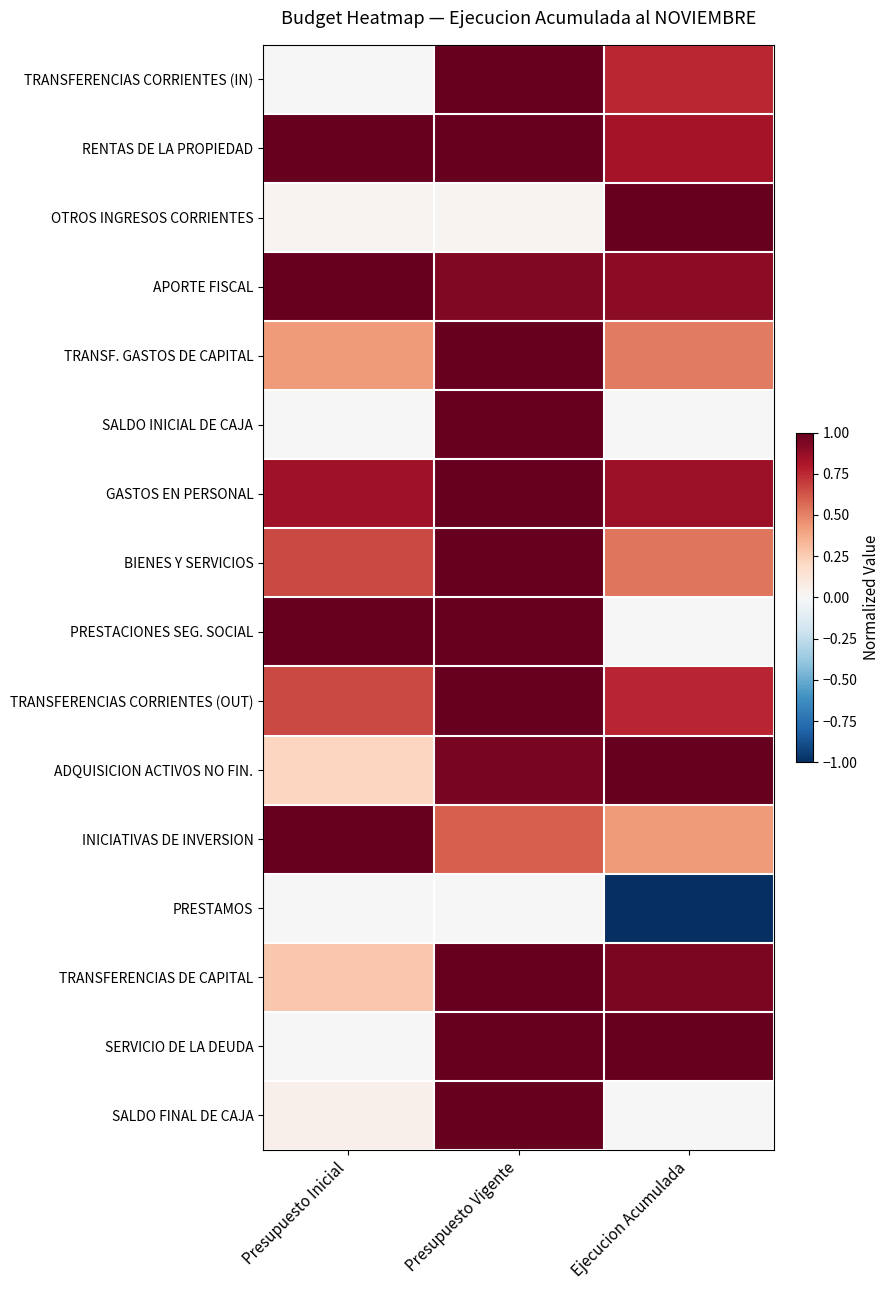

Rank the series by their maximum value, from lowest to highest.

PRESTAMOS, TRANSFERENCIAS CORRIENTES (IN), RENTAS DE LA PROPIEDAD, OTROS INGRESOS CORRIENTES, APORTE FISCAL, TRANSF. GASTOS DE CAPITAL, SALDO INICIAL DE CAJA, GASTOS EN PERSONAL, BIENES Y SERVICIOS, PRESTACIONES SEG. SOCIAL, TRANSFERENCIAS CORRIENTES (OUT), ADQUISICION ACTIVOS NO FIN., INICIATIVAS DE INVERSION, TRANSFERENCIAS DE CAPITAL, SERVICIO DE LA DEUDA, SALDO FINAL DE CAJA